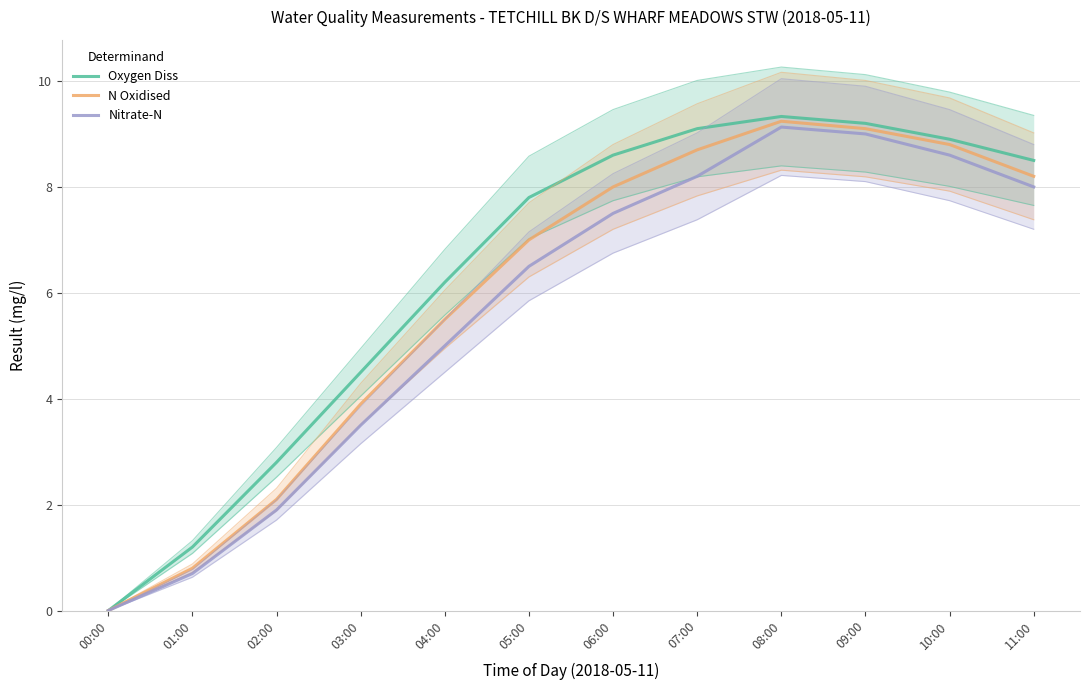

What is the total value across all series at 05:00?

21.3